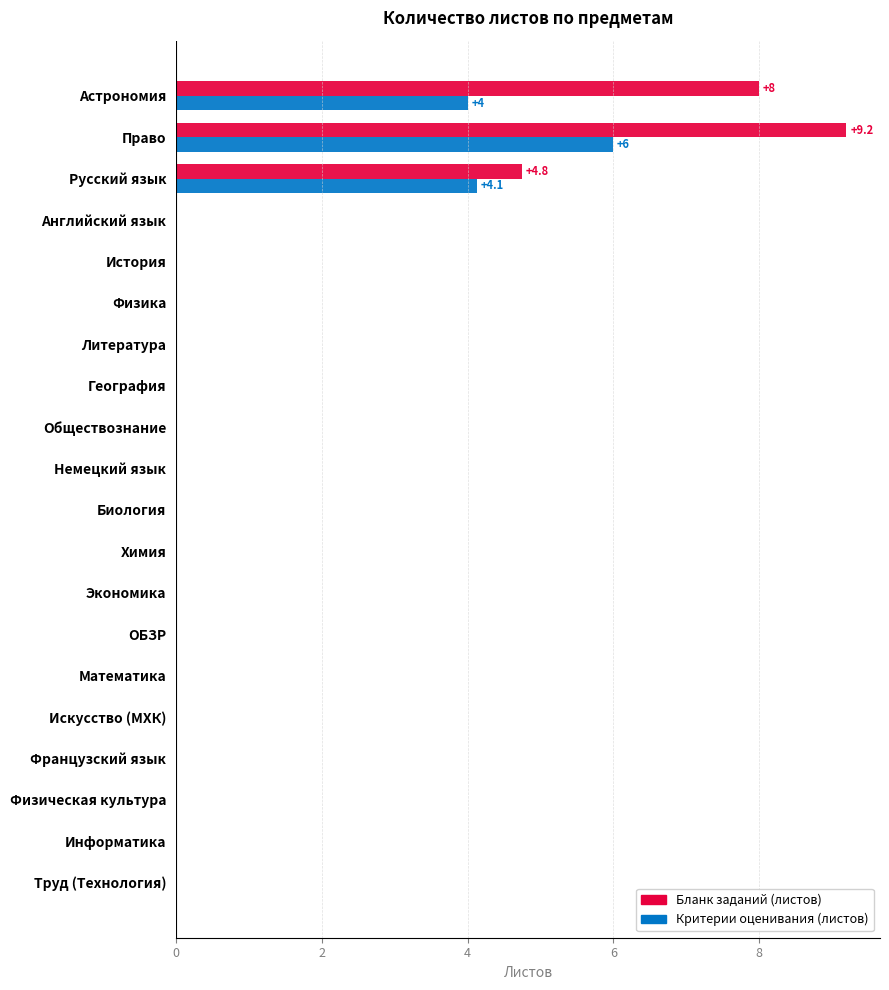

Which series has the largest total across all categories?

Бланк заданий (листов)